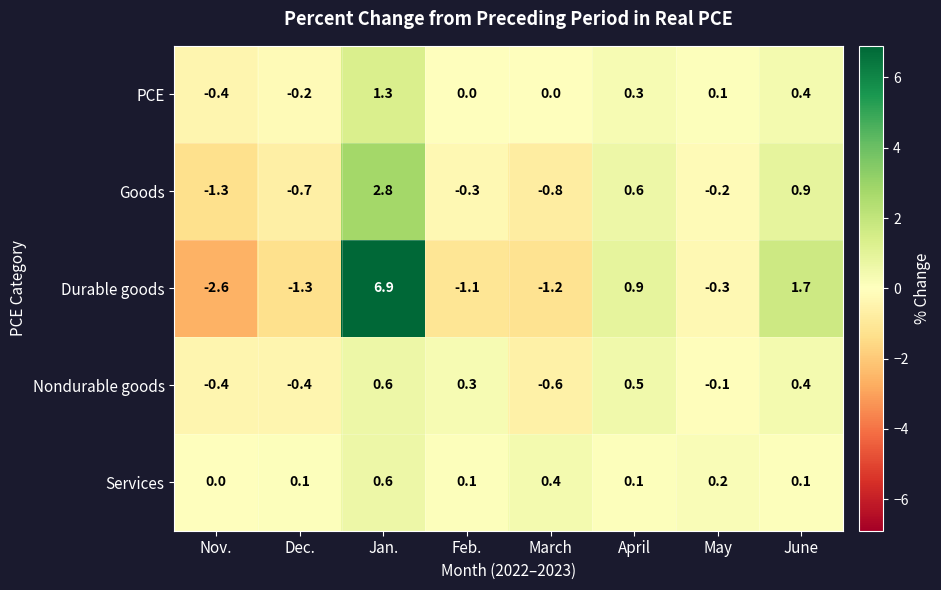

The Goods series shows -0.2 at May. True or false?

True